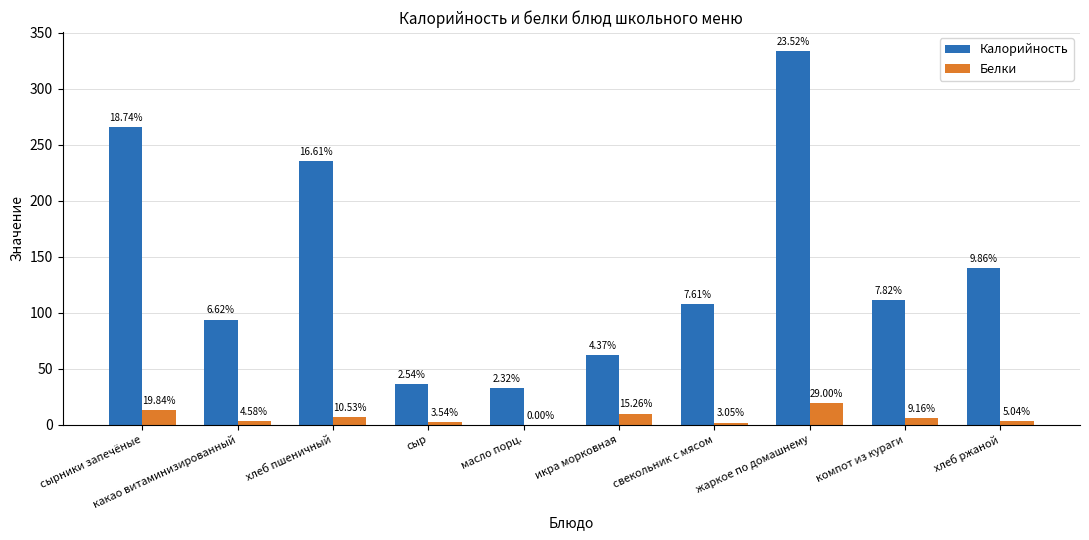

List the series in order of their overall mean, highest first.

Калорийность, Белки